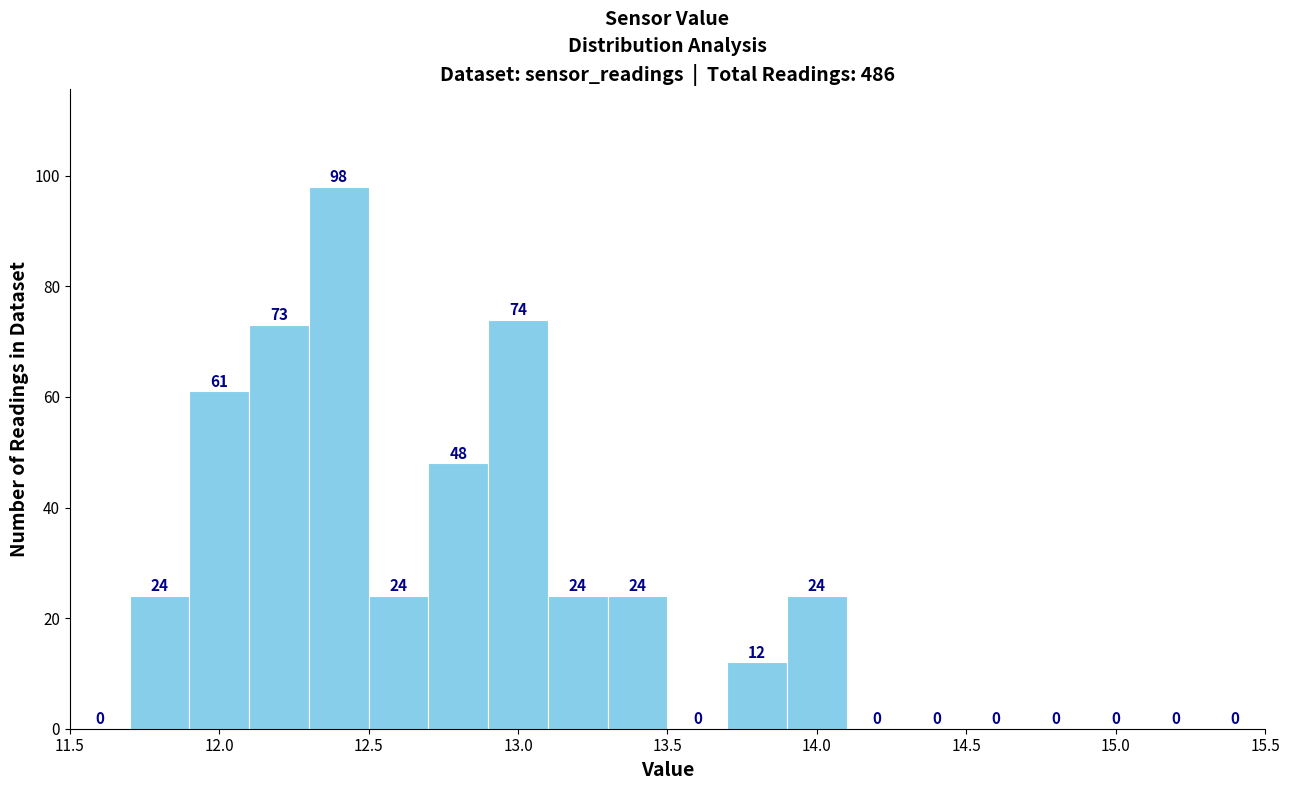

Which range on the x-axis has the tallest bar?

12.3 to 12.5